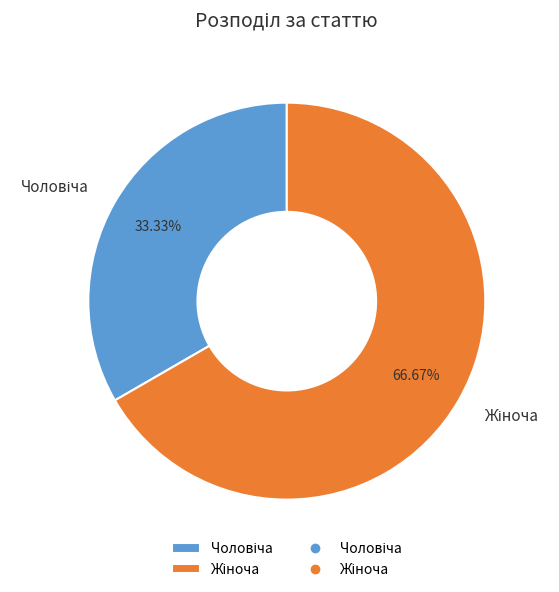

How many segments does this pie chart have?

2